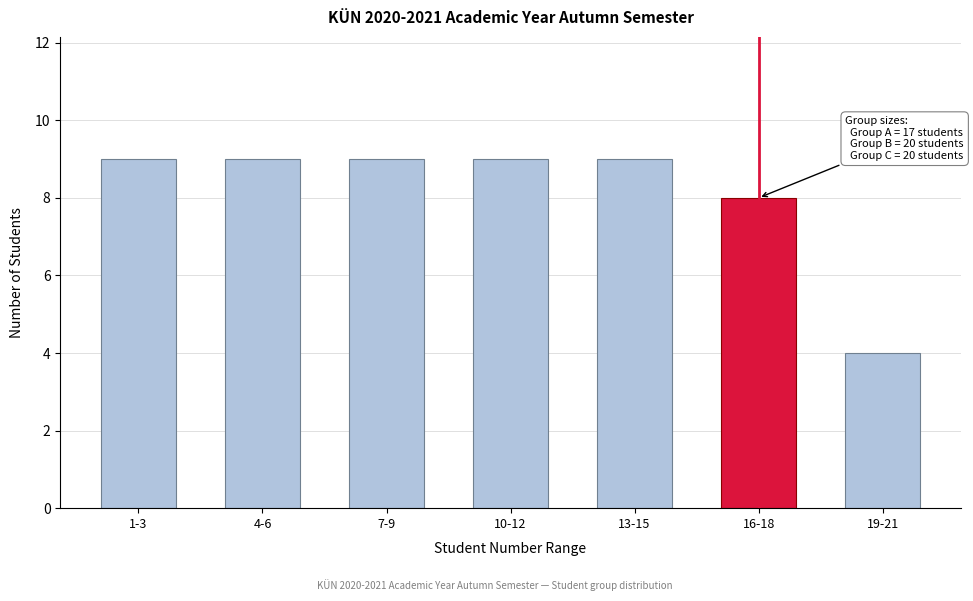

Reading left to right, transcribe all the data shown in this chart.

9	9	9	9	9	8	4